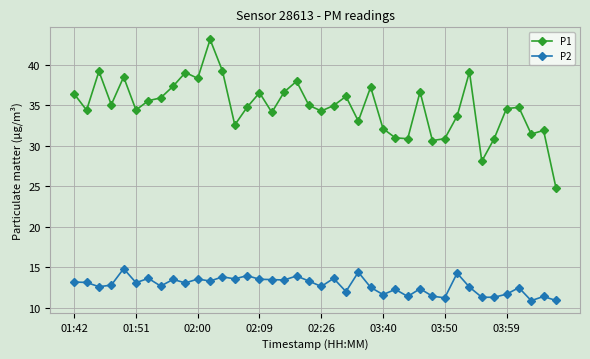

What is the average value of the P1 series?

34.8